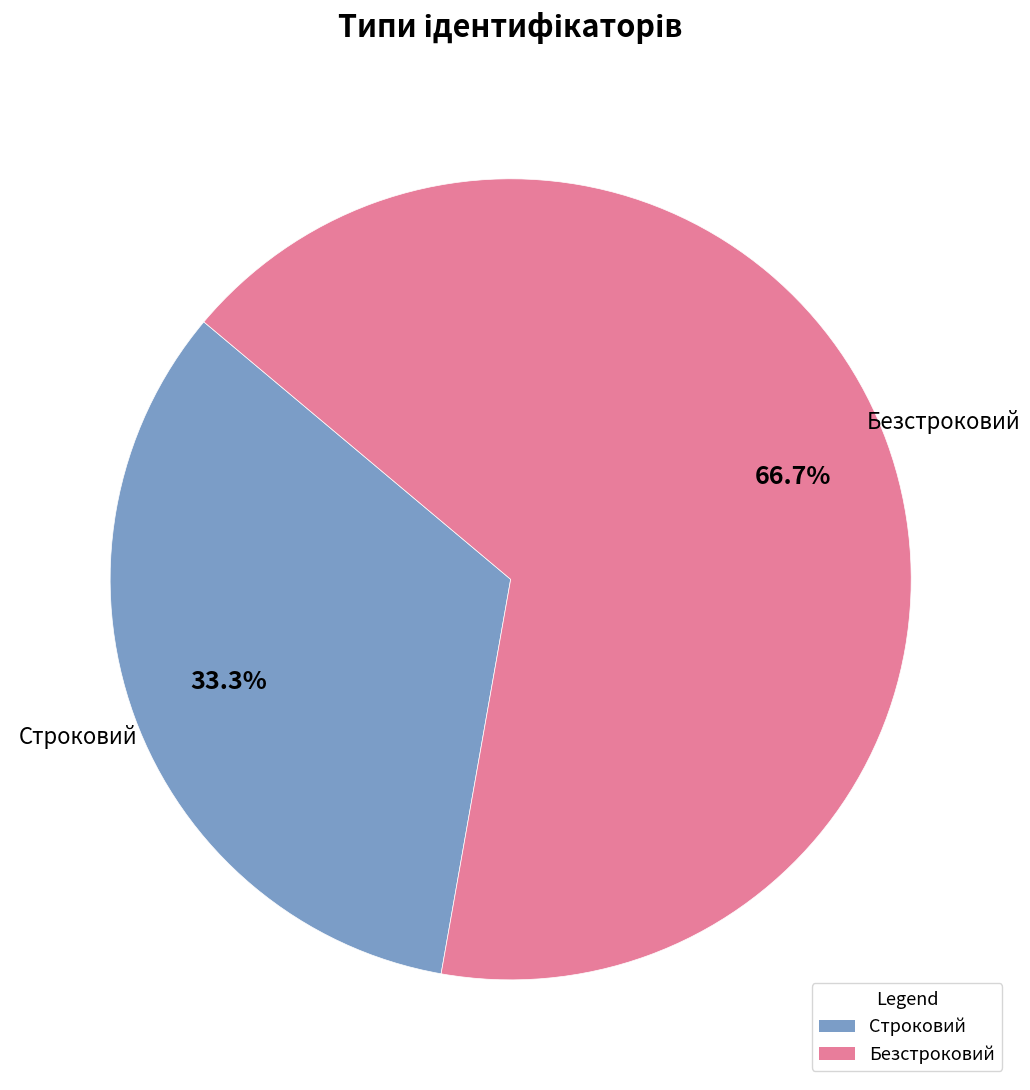

Combined, do Безстроковий and Строковий account for over 50%?

Yes